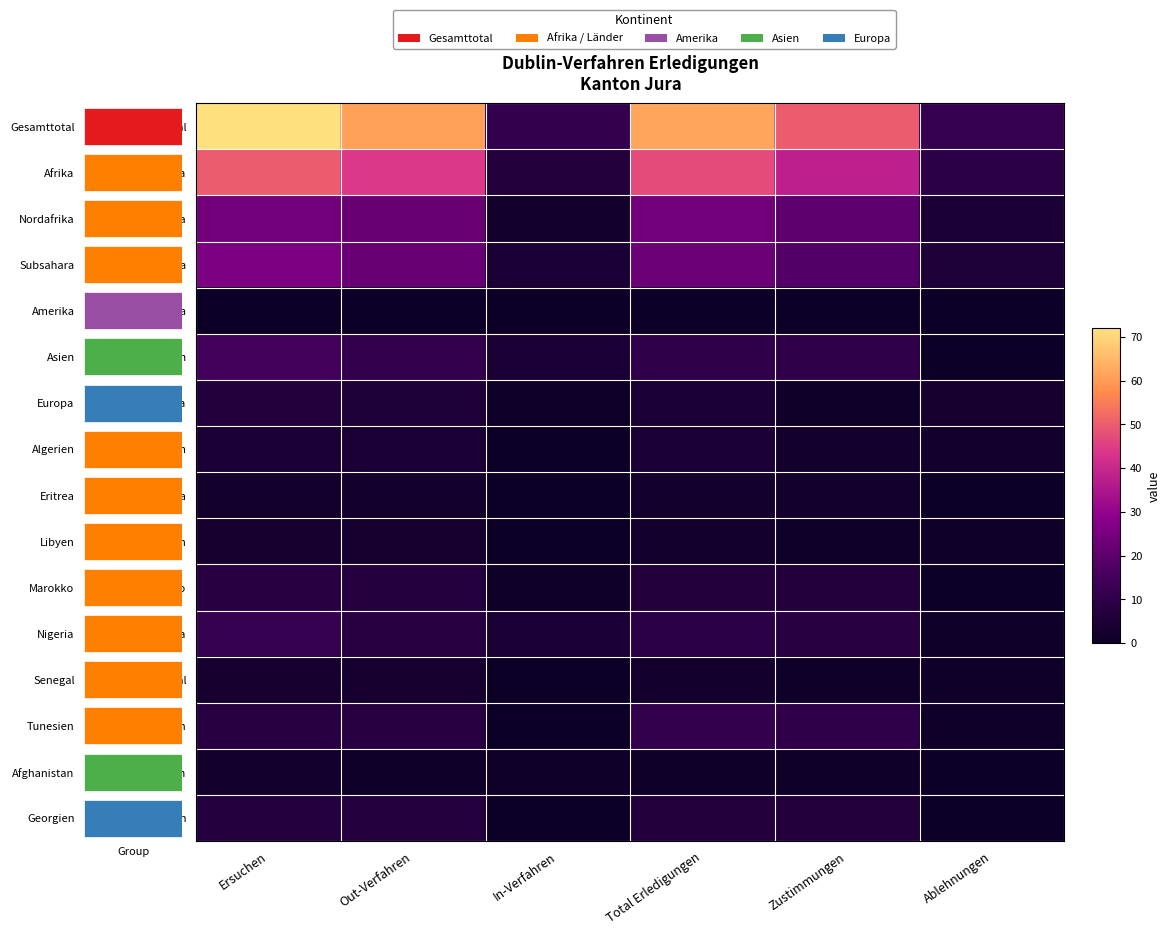

What is the spread (max minus min) of values at Ersuchen?

72